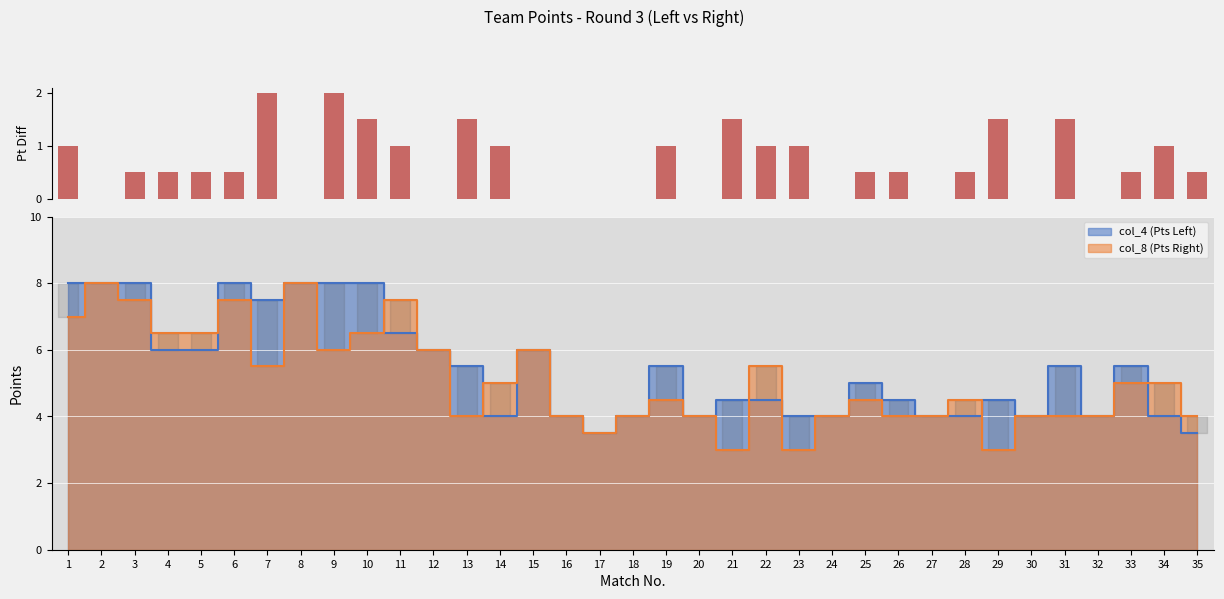

Reading right to left, list all the values displayed in this chart.

35=0.5	34=1.0	33=0.5	32=0.0	31=1.5	30=0.0	29=1.5	28=0.5	27=0.0	26=0.5	25=0.5	24=0.0	23=1.0	22=1.0	21=1.5	20=0.0	19=1.0	18=0.0	17=0.0	16=0.0	15=0.0	14=1.0	13=1.5	12=0.0	11=1.0	10=1.5	9=2.0	8=0.0	7=2.0	6=0.5	5=0.5	4=0.5	3=0.5	2=0.0	1=1.0